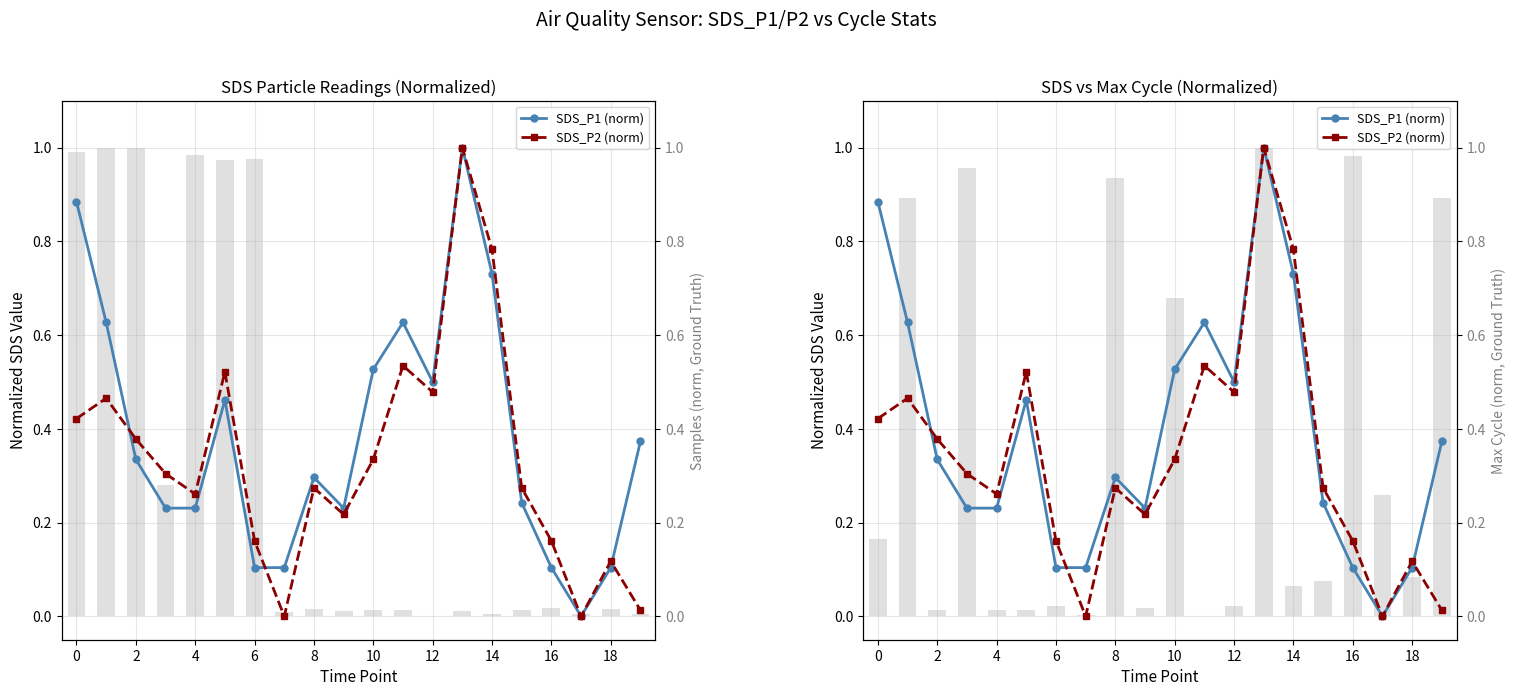

Count the number of categories in the chart.

20